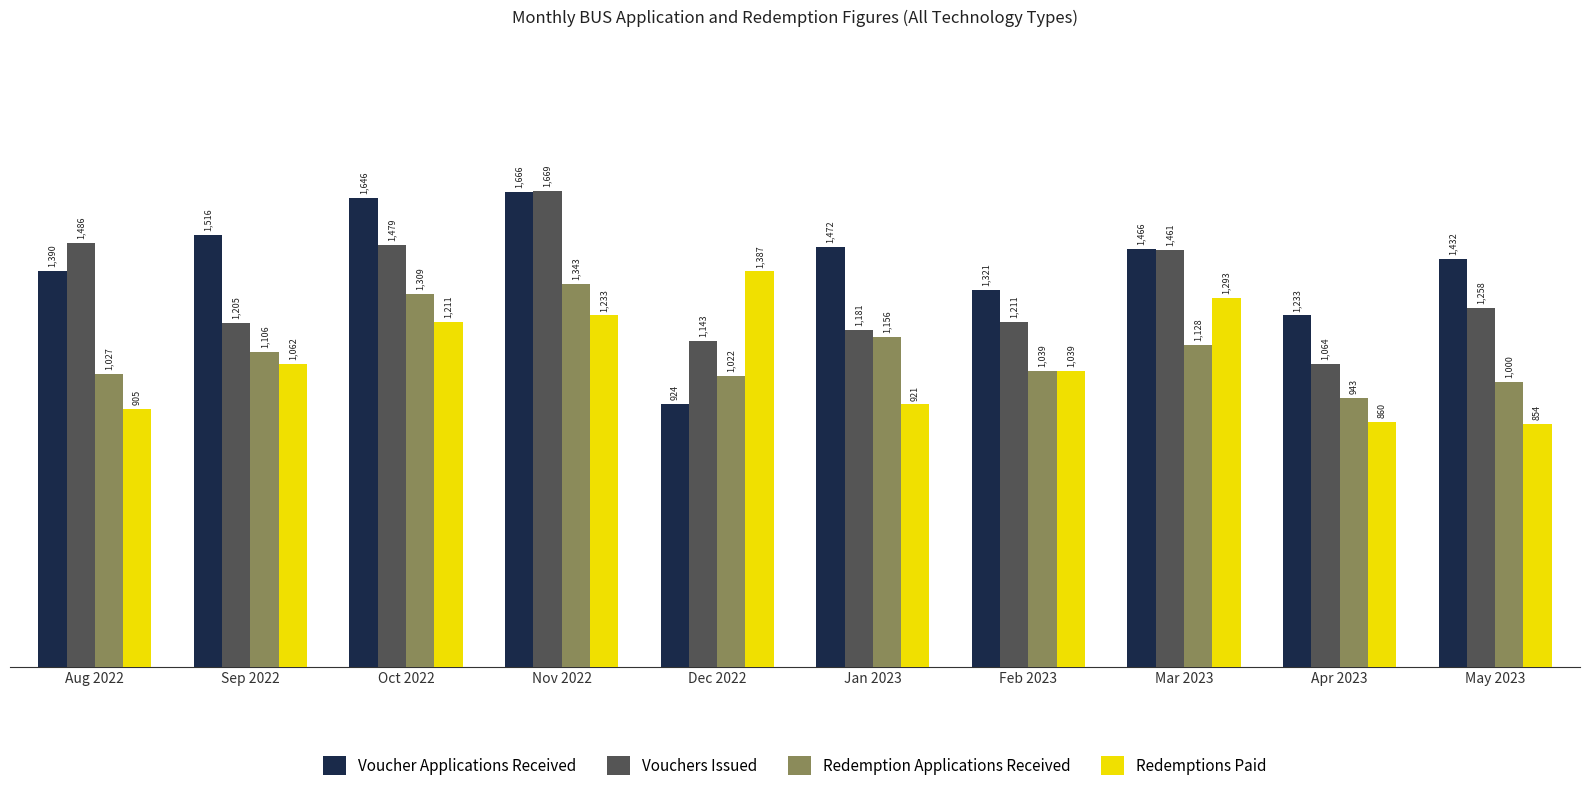

How many bars are there in total?

40